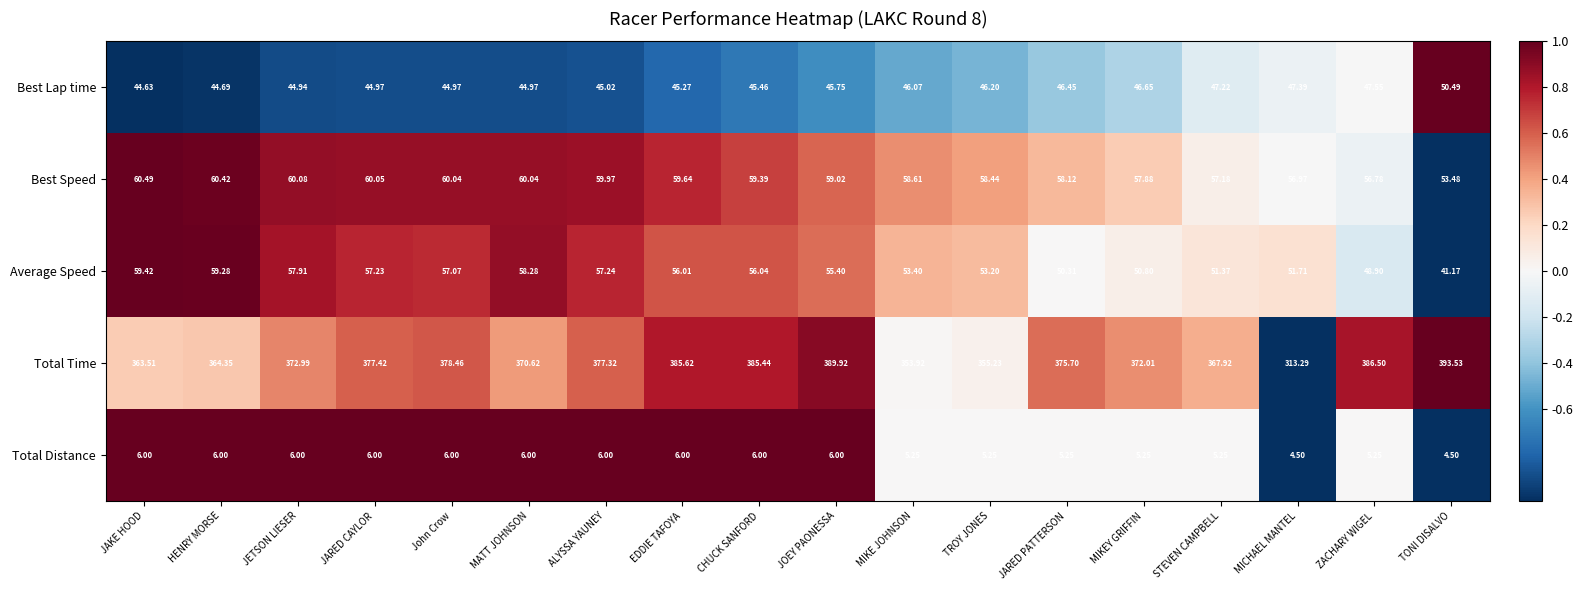

At which category is the sum across all series the highest?

JOEY PAONESSA